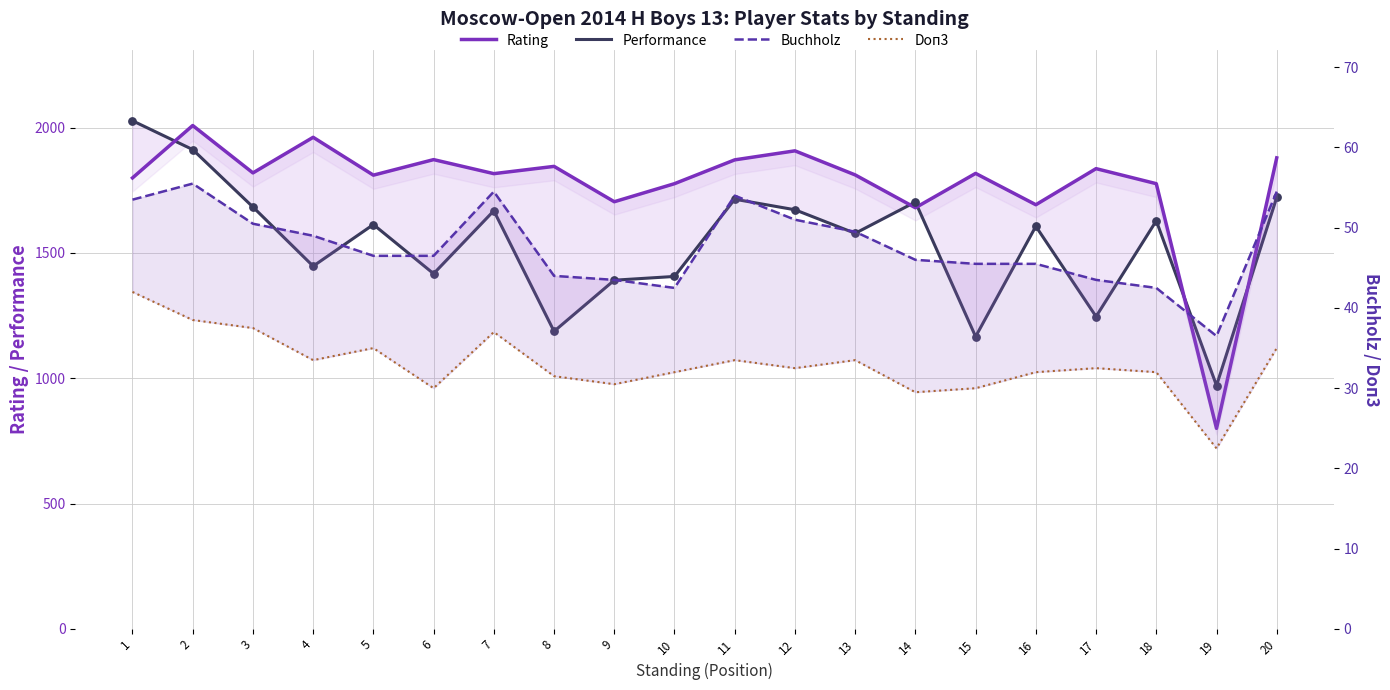

What are all the series names shown in the legend?

Rating, Performance, Buchholz, Doп3